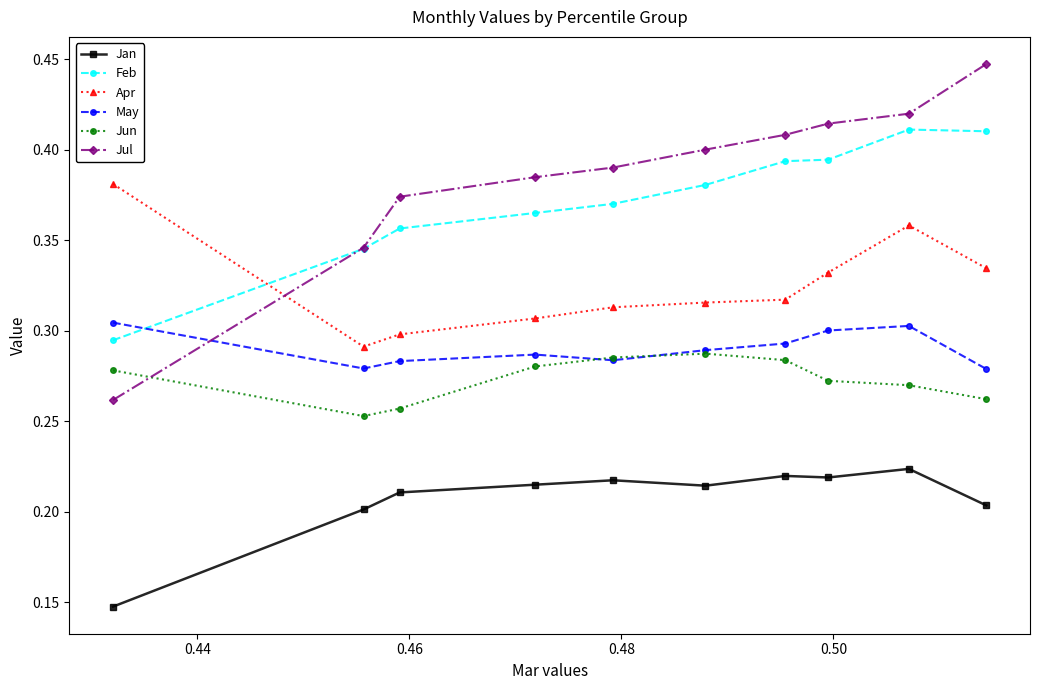

What are all the series names shown in the legend?

Jan, Feb, Apr, May, Jun, Jul